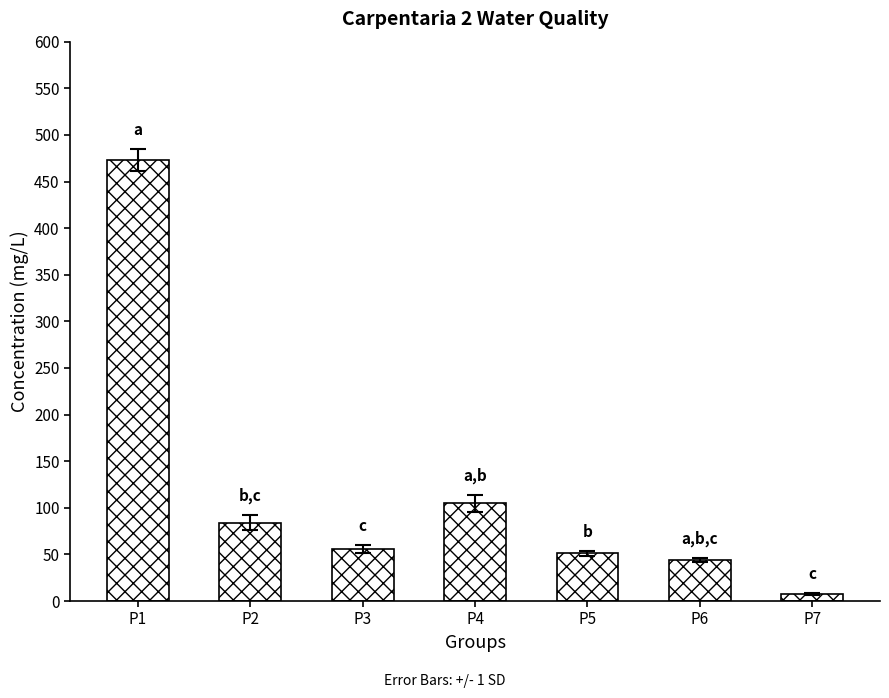

True or false: the data shows 72 at P4.

False